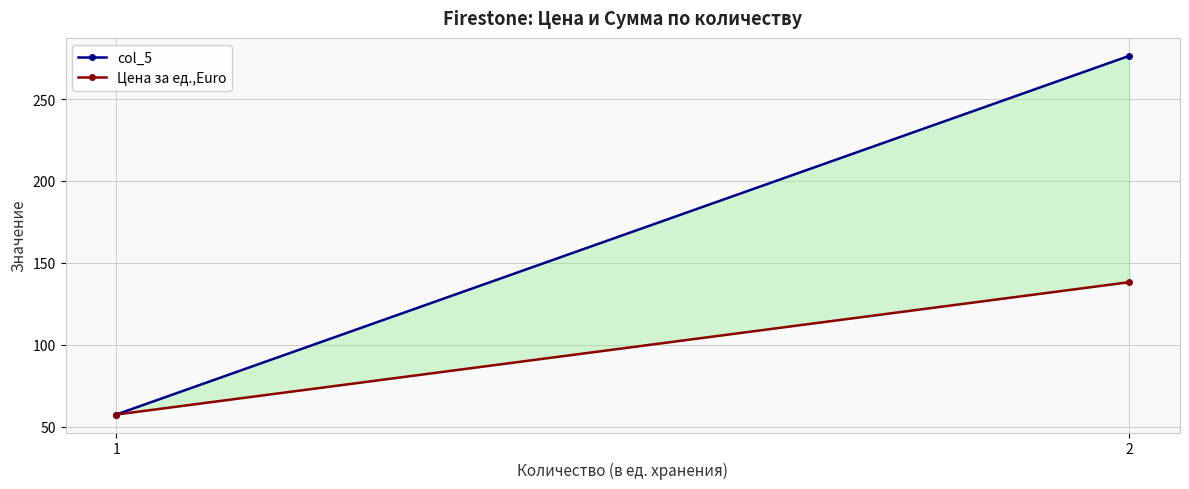

Which series has the largest range (max minus min)?

col_5